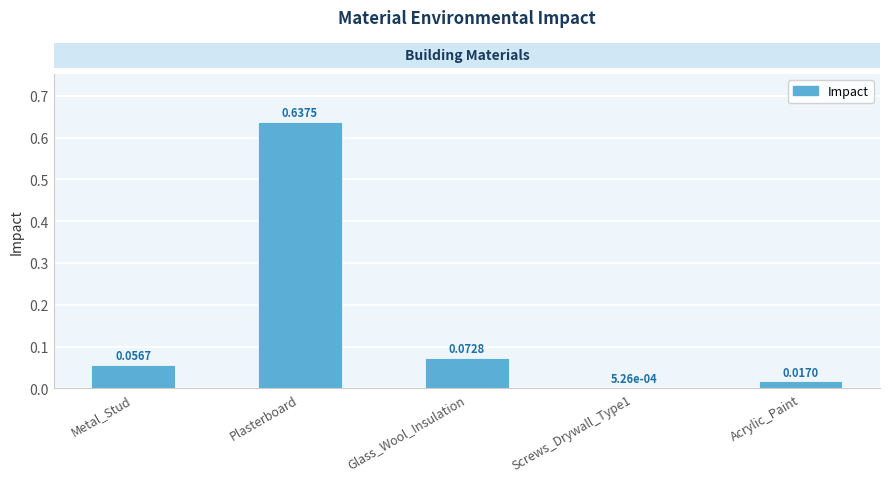

At which category does the chart reach its peak across all series?

Plasterboard